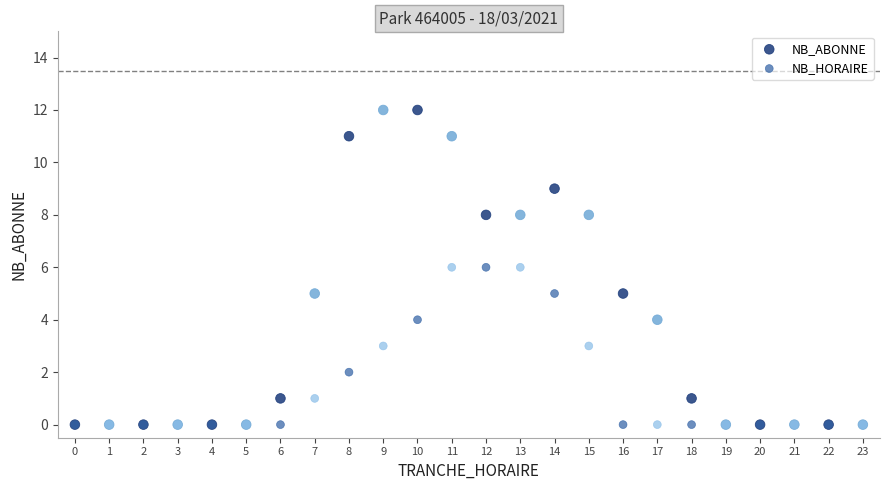

What are all the series names shown in the legend?

NB_ABONNE, NB_HORAIRE